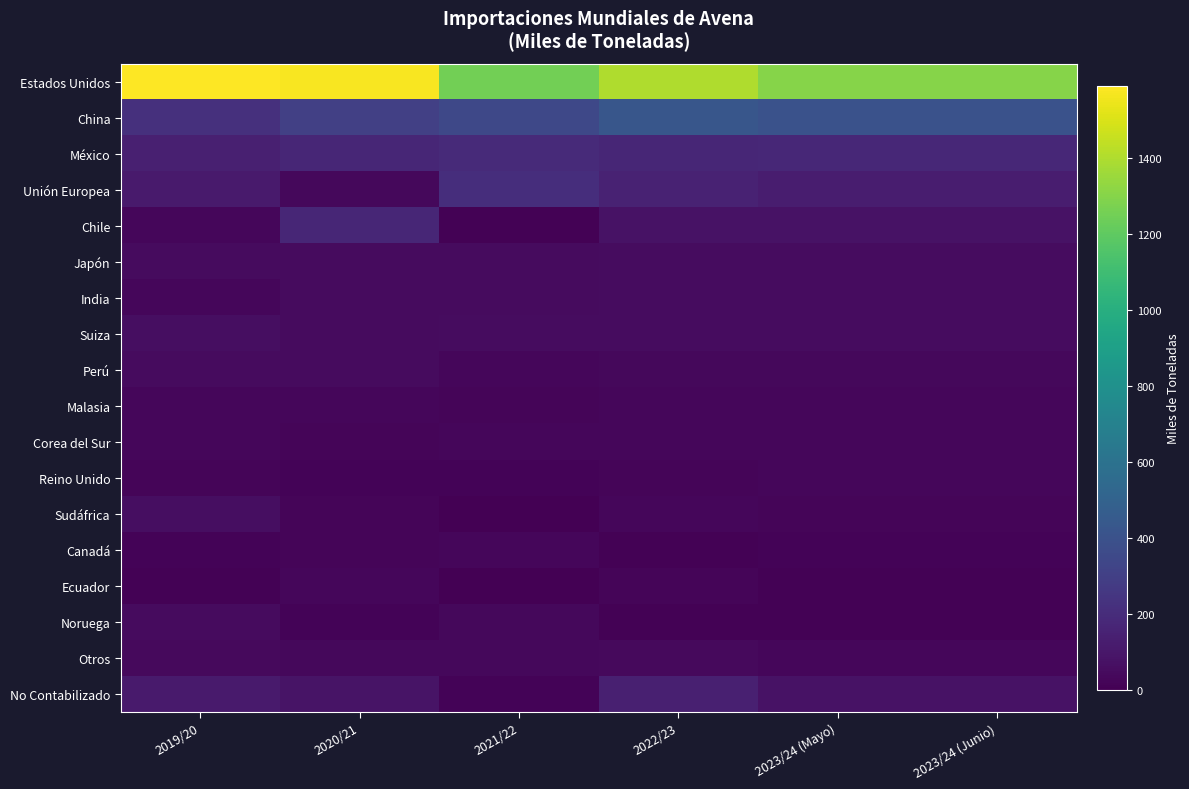

What is the difference between the highest and lowest values at 2020/21?

1558